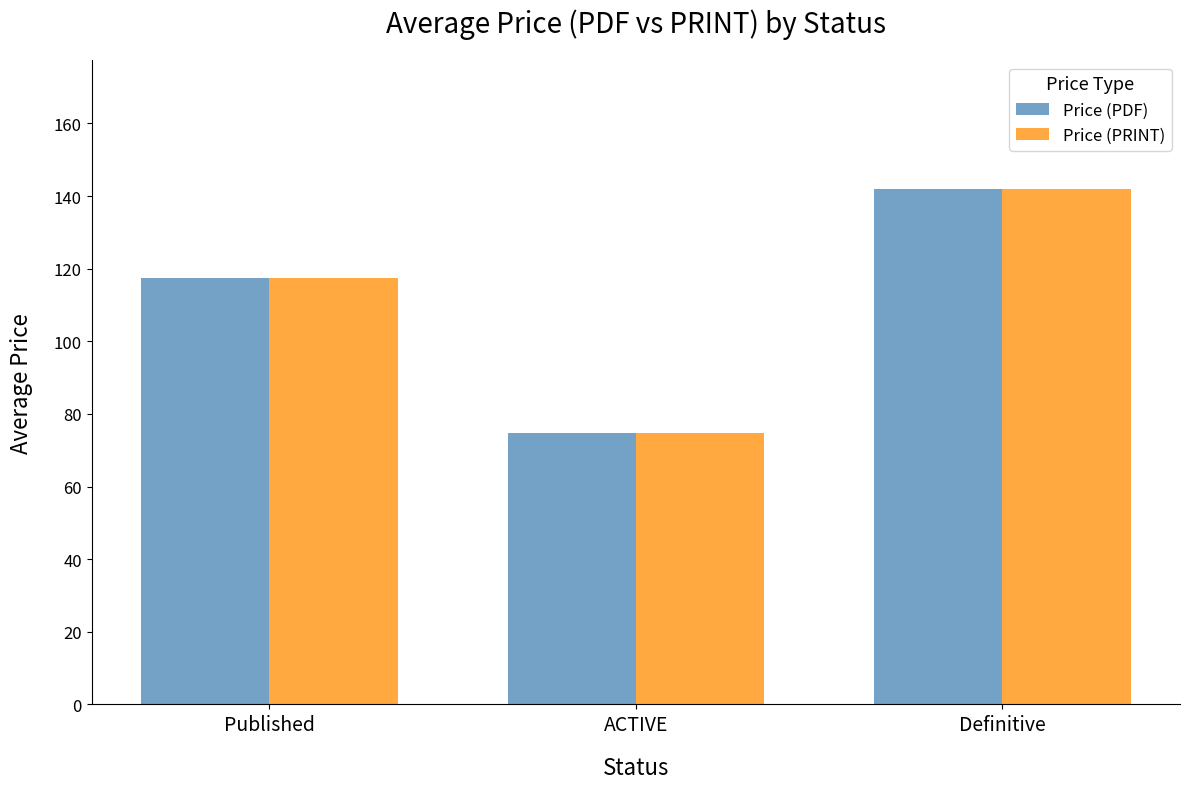

What is the difference between the maximum and second lowest values in the Price (PDF) series?

24.6